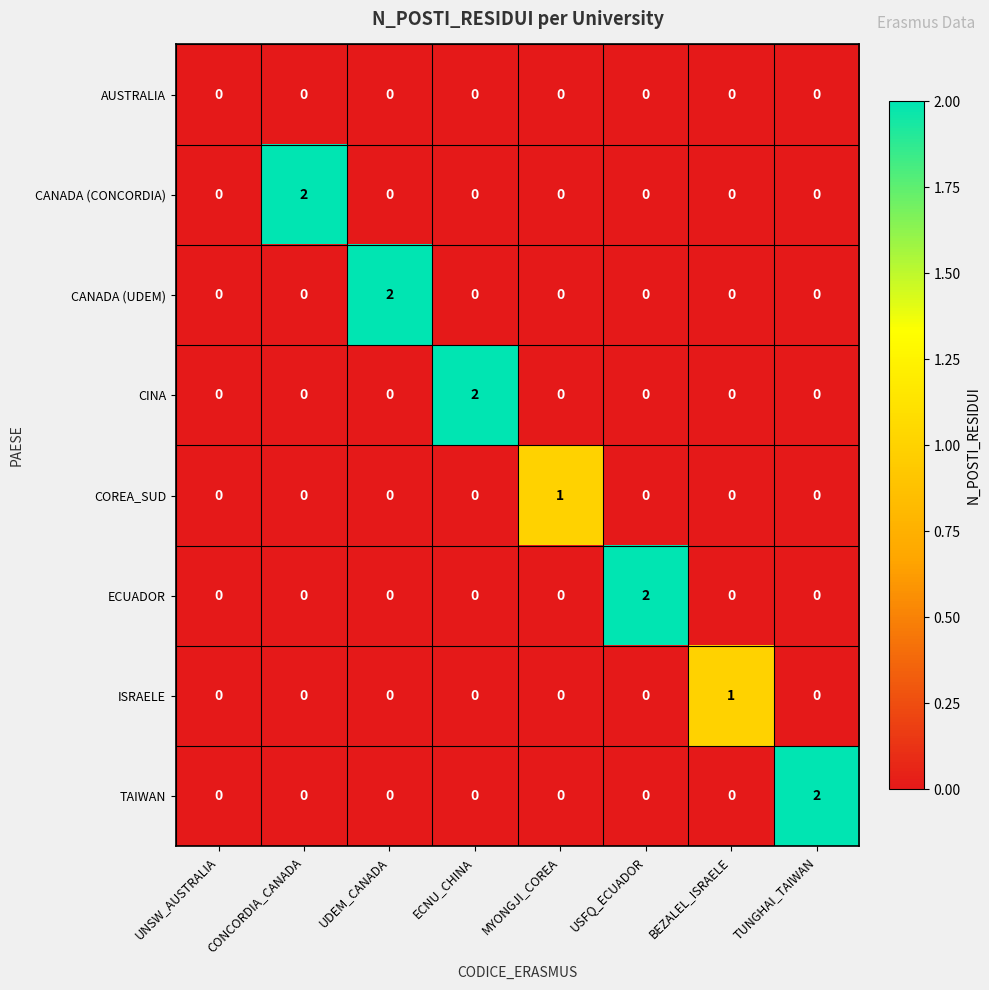

How many categories are shown in the chart?

8